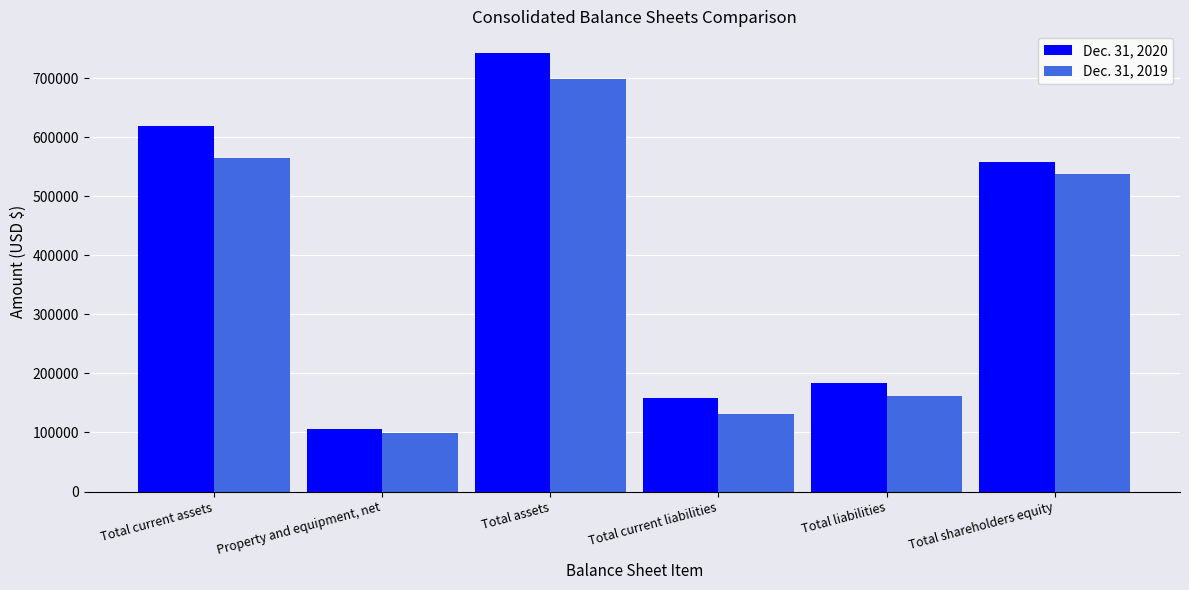

Rank the series by their maximum value, from lowest to highest.

Dec. 31, 2019, Dec. 31, 2020